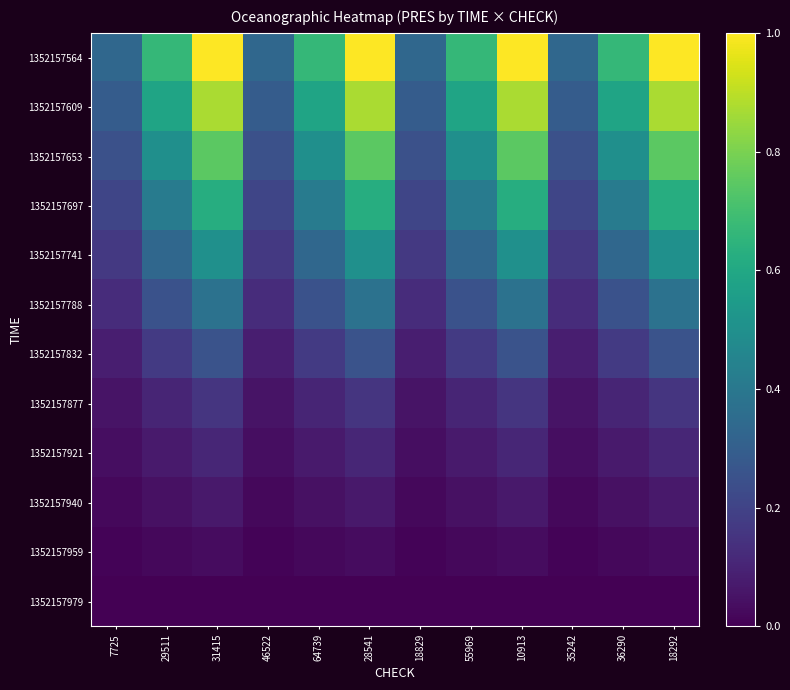

Rank the series at 31415 from lowest to highest value.

1352157979, 1352157959, 1352157940, 1352157921, 1352157877, 1352157832, 1352157788, 1352157741, 1352157697, 1352157653, 1352157609, 1352157564